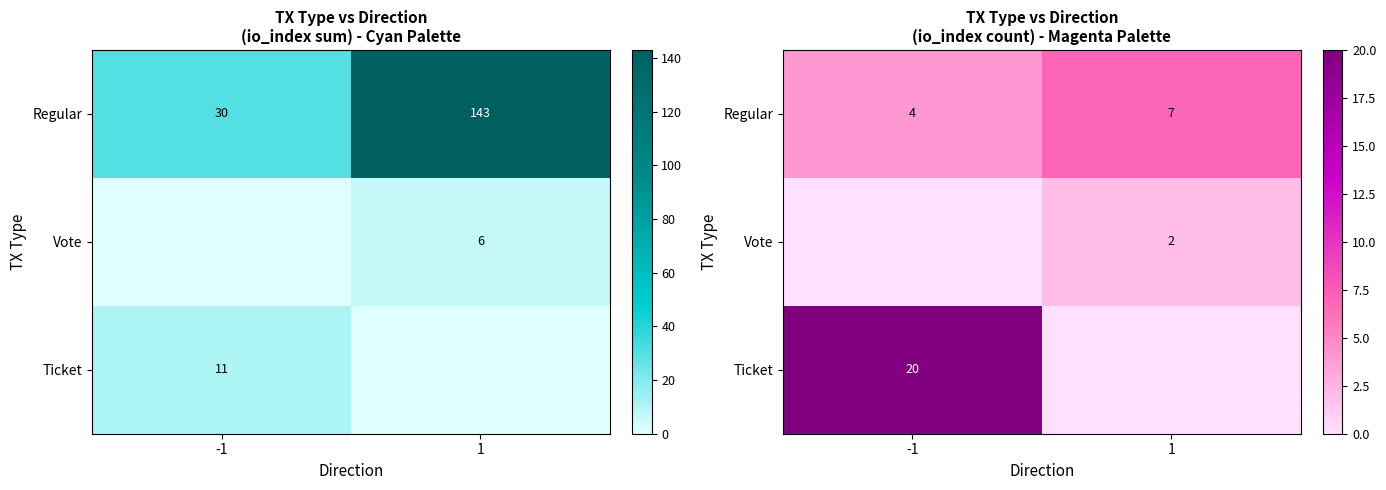

At which label is Regular closest to 5?

-1